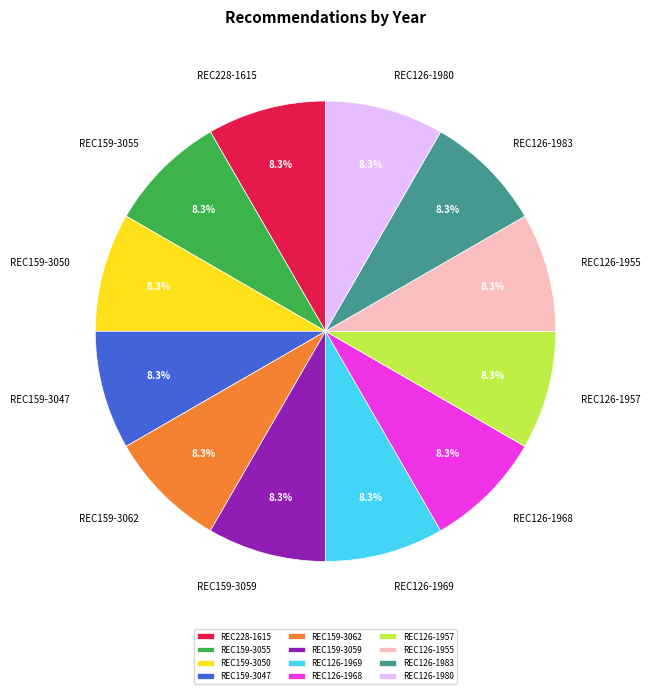

Does REC126-1983 represent more than half of the total?

No